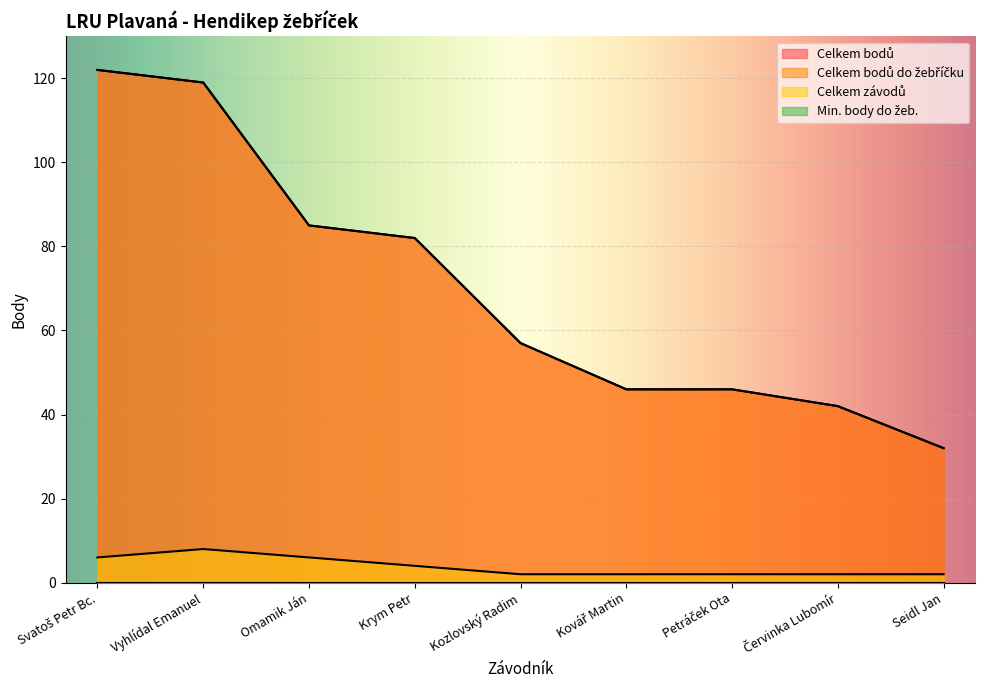

True or false: Celkem bodů has more than 1 interior local peaks.

False